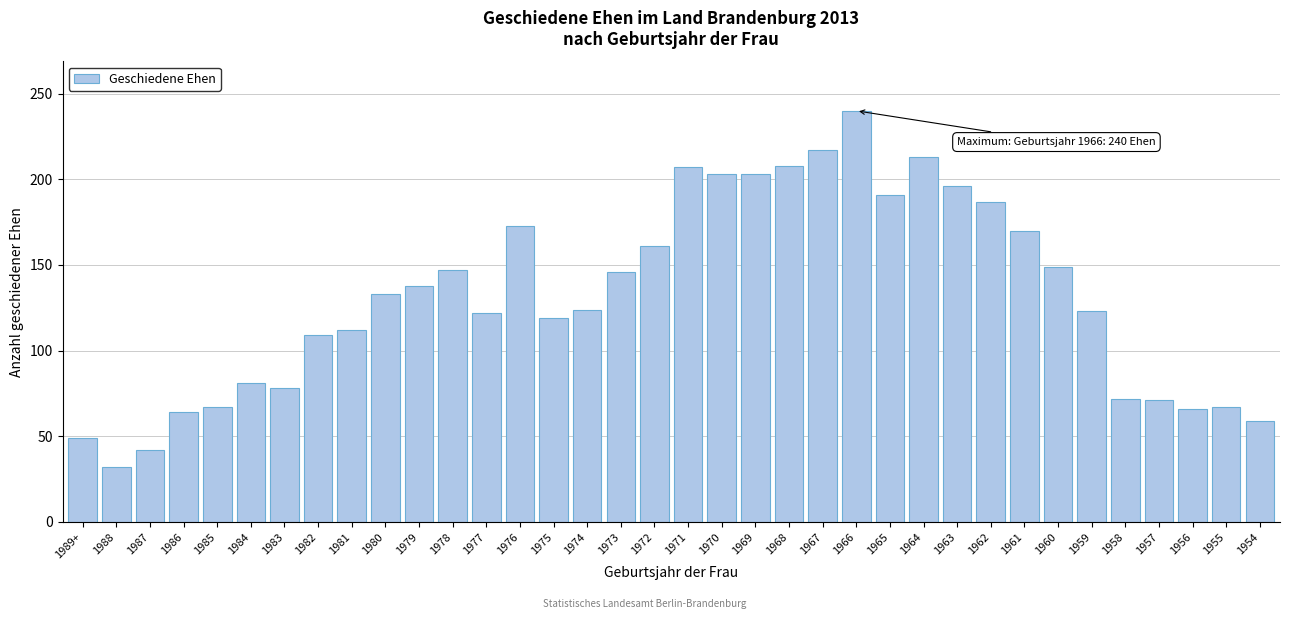

What value does the data have at 1975?

119